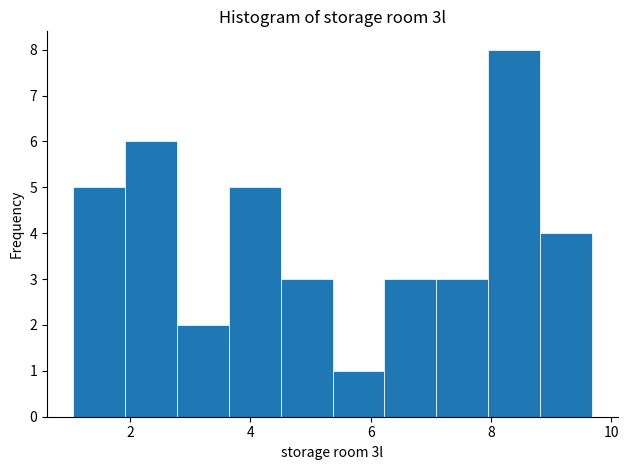

What is the height of the bar covering 1.0 to 2.0 on the x-axis? Neither the bar edges nor the heights are printed on the chart, so give them approximately, as read against the axes.

5